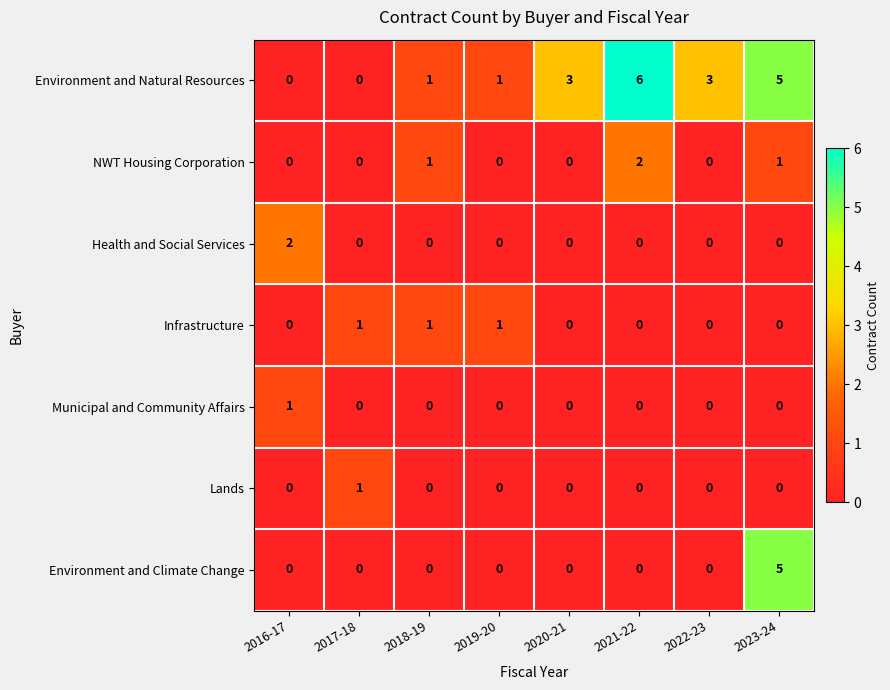

What is the greatest value displayed?

6